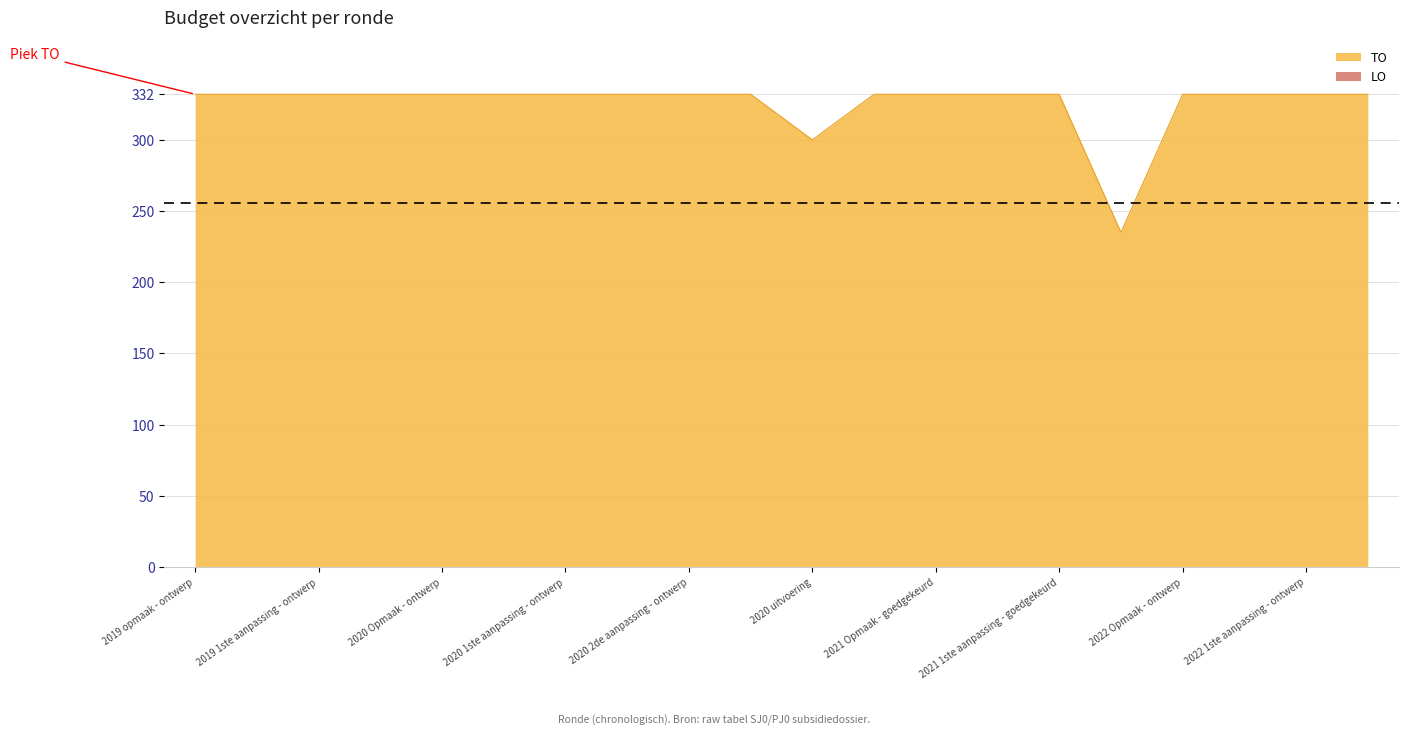

At which category does the data reach its first local valley?

2020 uitvoering